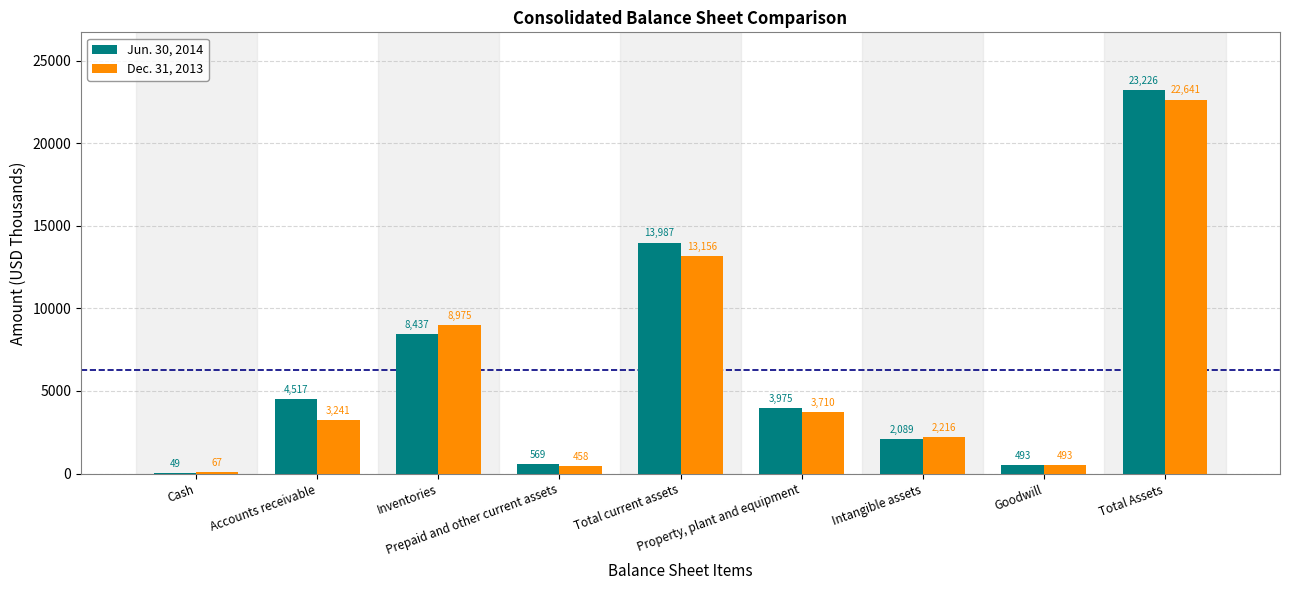

Which series has the largest range (max minus min)?

Jun. 30, 2014